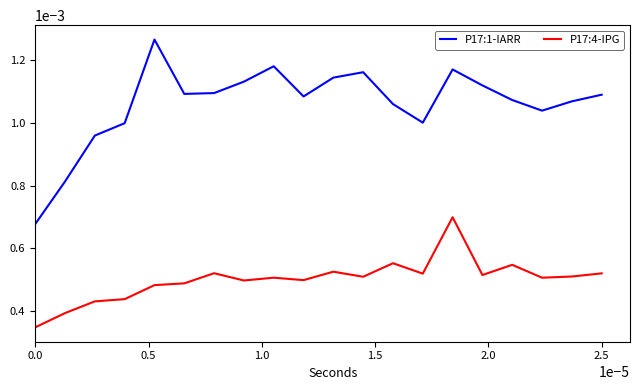

Count the number of data series in this chart.

2